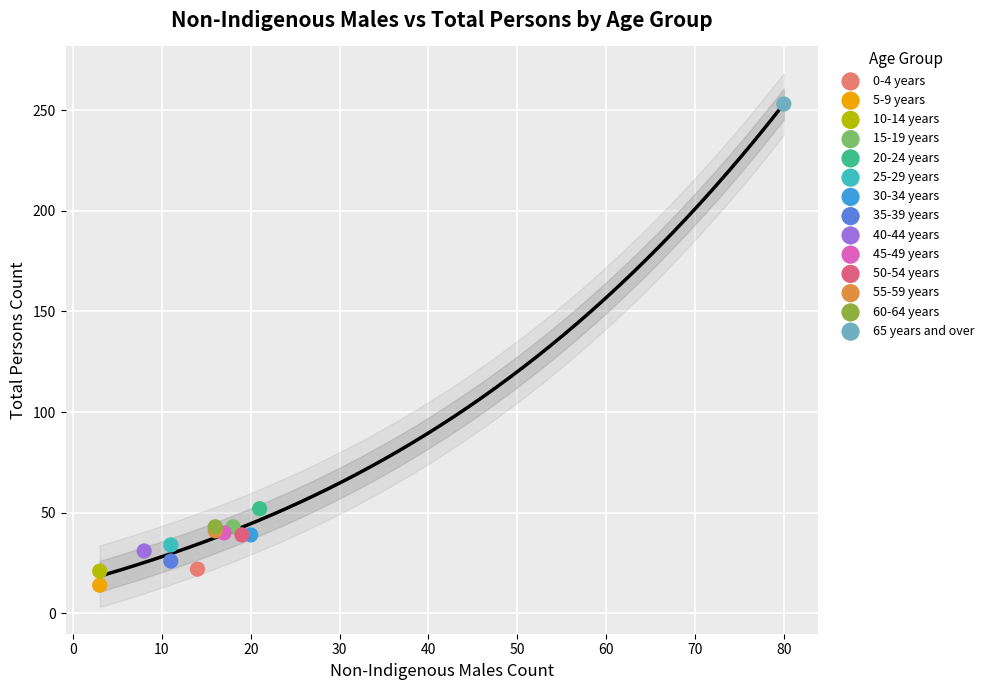

What are all the series names shown in the legend?

0-4 years, 5-9 years, 10-14 years, 15-19 years, 20-24 years, 25-29 years, 30-34 years, 35-39 years, 40-44 years, 45-49 years, 50-54 years, 55-59 years, 60-64 years, 65 years and over